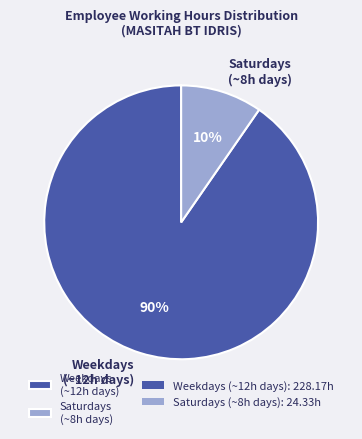

Which has a higher value, Saturdays (~8h days) or Weekdays (~12h days)?

Weekdays (~12h days)